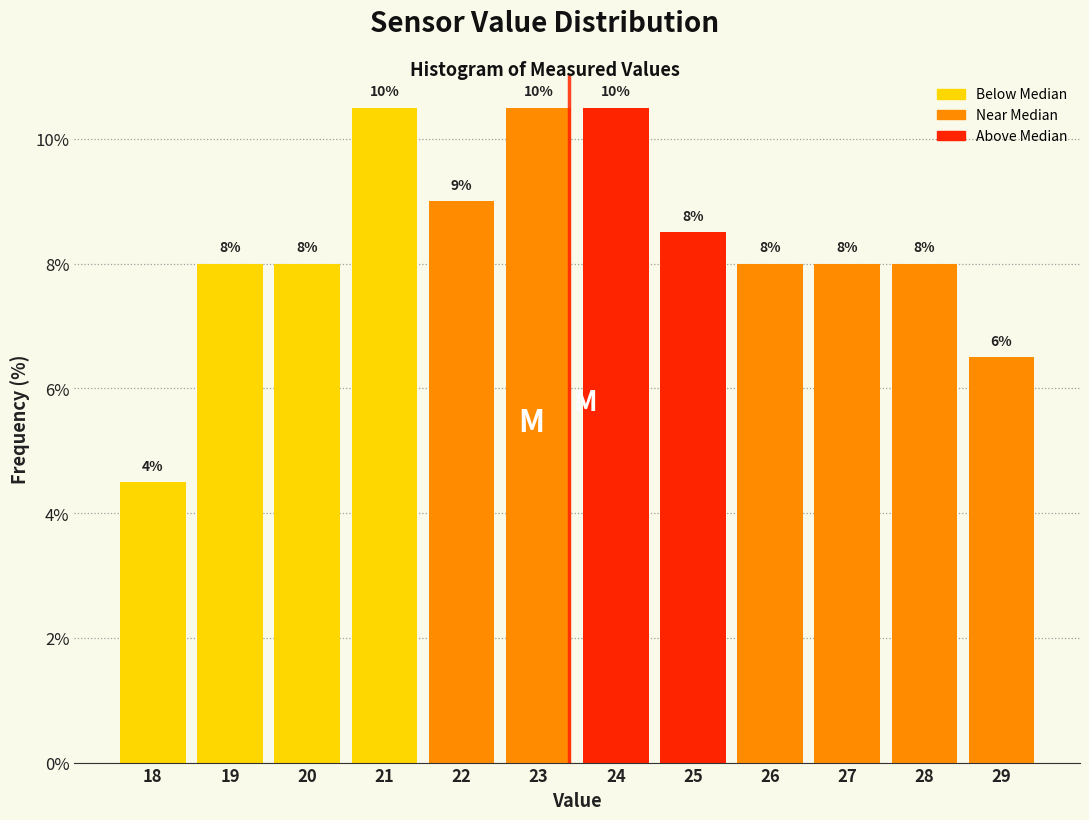

What is the greatest value displayed?

10.5